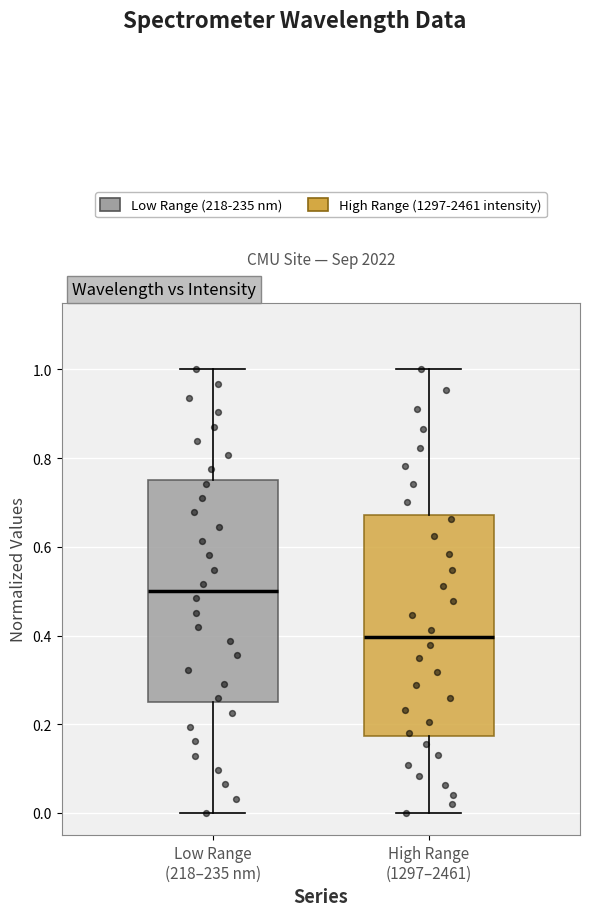

Reading left to right, read every box against the y-axis: the position of its median line, the range the box covers, and the ends of its whiskers. The values are not printed on the chart, so give them approximately, as read against the axis.

Low Range (218–235 nm): median 0.50, box 0.26 to 0.76, whiskers 0.00 to 1.00
High Range (1297–2461): median 0.40, box 0.18 to 0.68, whiskers 0.00 to 1.00